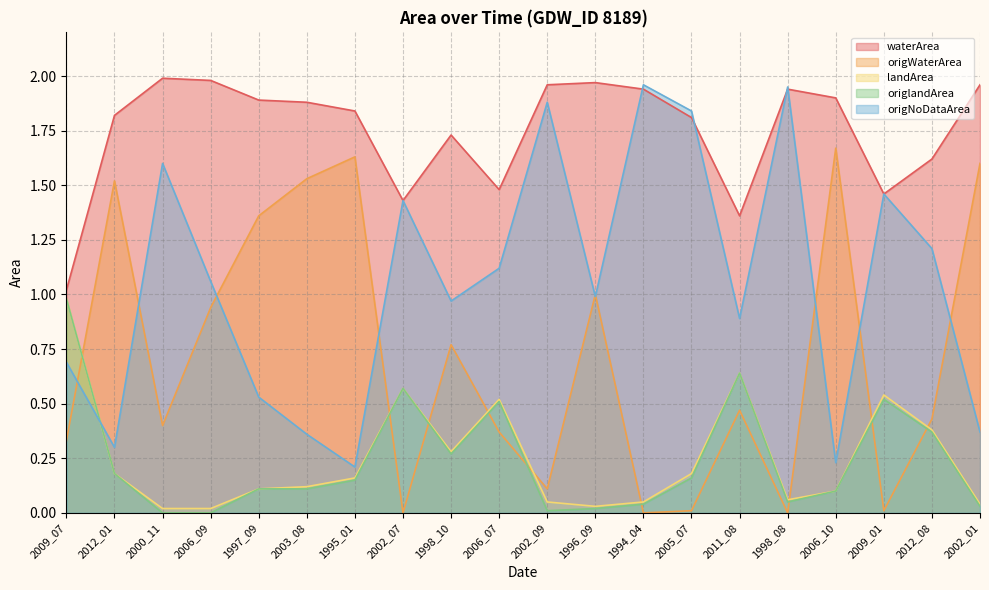

Between which two adjacent categories do origNoDataArea and origlandArea first intersect?

2009_07 and 2012_01